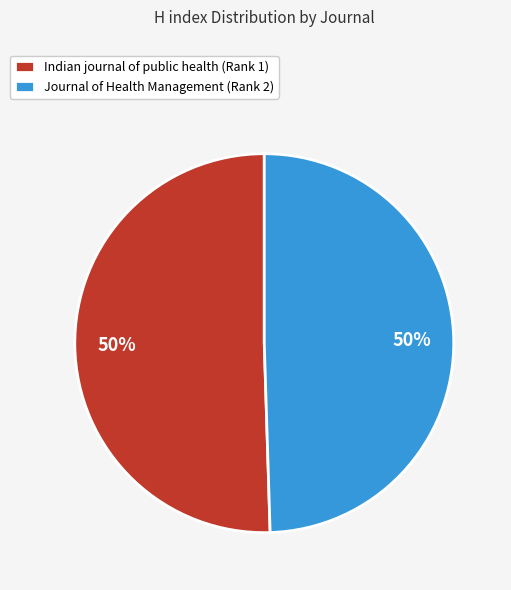

True or false: Journal of Health Management (Rank 2) accounts for 56% of the total.

False